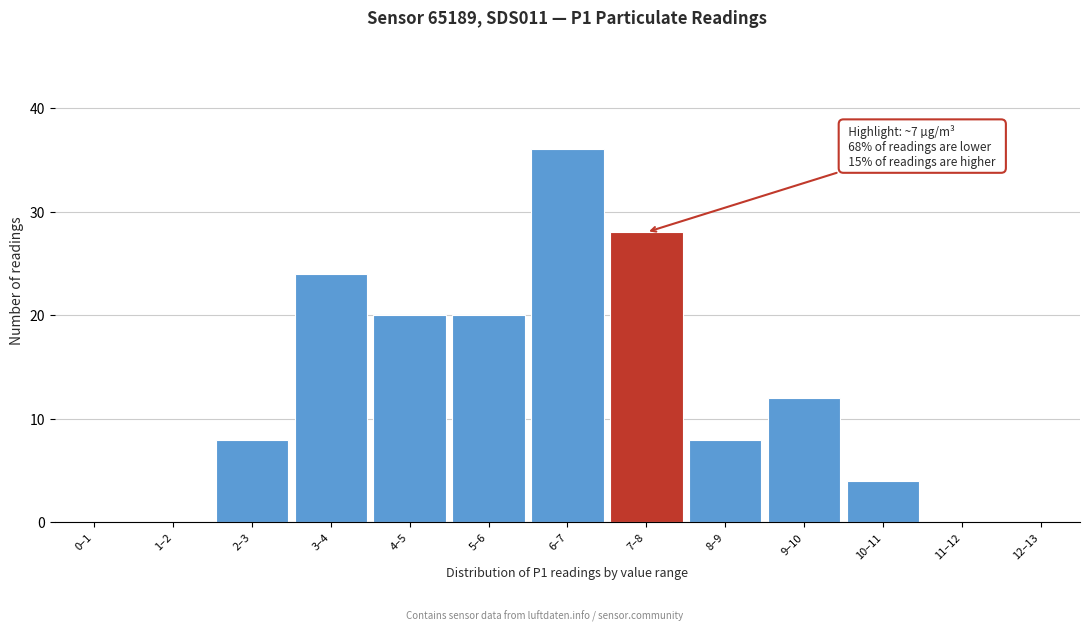

Reading left to right, list all the values displayed in this chart.

0–1=0	1–2=0	2–3=8	3–4=24	4–5=20	5–6=20	6–7=36	7–8=28	8–9=8	9–10=12	10–11=4	11–12=0	12–13=0